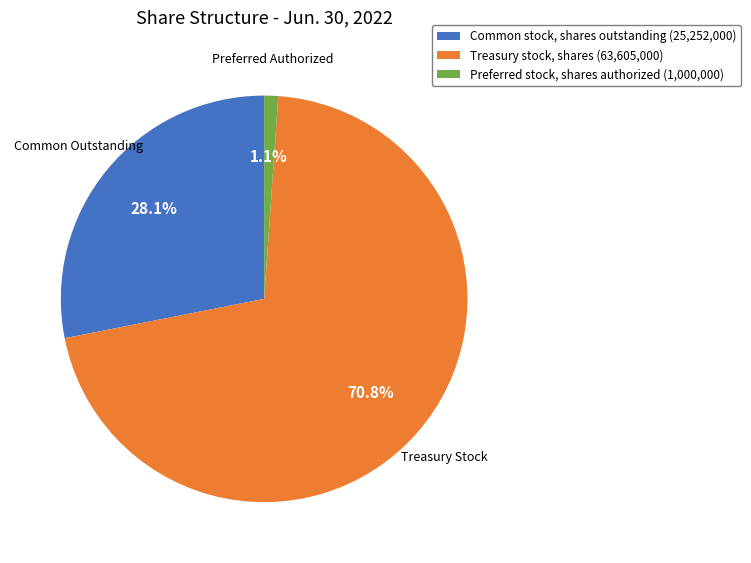

The Preferred stock, shares authorized slice represents 1% of the pie. True or false?

True